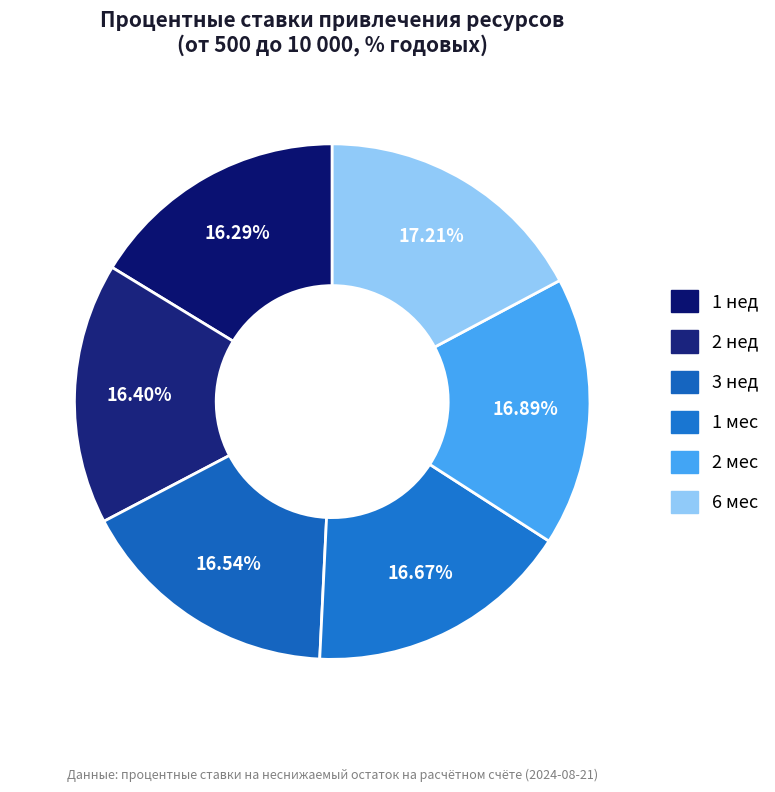

To the nearest percent, what is the combined percentage of 2 нед and 1 нед?

33%